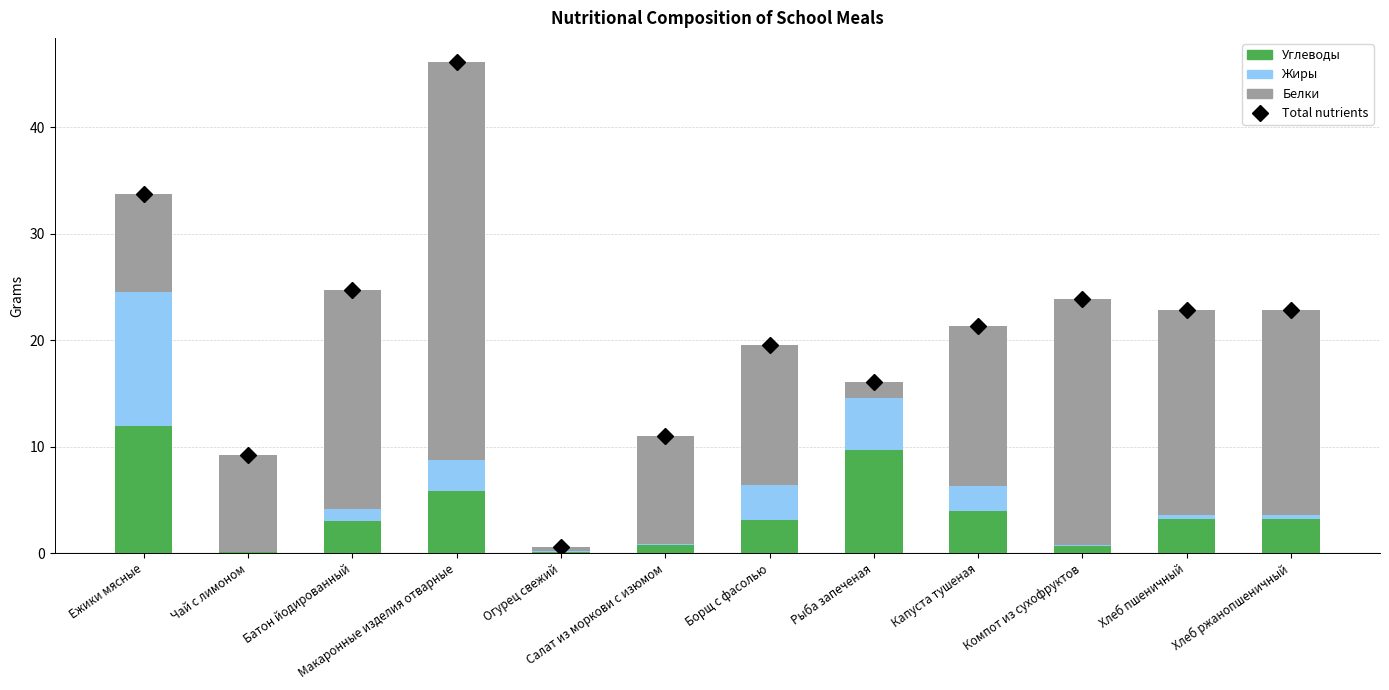

Reading left to right, what are all the values shown in this chart?

Total nutrients: Ежики мясные=33.8	Чай с лимоном=9.2	Батон йодированный=24.7	Макаронные изделия отварные=46.1	Огурец свежий=0.5	Салат из моркови с изюмом=11.0	Борщ с фасолью=19.5	Рыба запеченая=16.1	Капуста тушеная=21.3	Компот из сухофруктов=23.9	Хлеб пшеничный=22.9	Хлеб ржанопшеничный=22.9
Белки: Ежики мясные=12.0	Чай с лимоном=0.1	Батон йодированный=3.0	Макаронные изделия отварные=5.8	Огурец свежий=0.1	Салат из моркови с изюмом=0.8	Борщ с фасолью=3.1	Рыба запеченая=9.6	Капуста тушеная=3.9	Компот из сухофруктов=0.7	Хлеб пшеничный=3.2	Хлеб ржанопшеничный=3.2
Жиры: Ежики мясные=12.6	Чай с лимоном=0.0	Батон йодированный=1.1	Макаронные изделия отварные=2.9	Огурец свежий=0.0	Салат из моркови с изюмом=0.1	Борщ с фасолью=3.3	Рыба запеченая=4.9	Капуста тушеная=2.4	Компот из сухофруктов=0.1	Хлеб пшеничный=0.4	Хлеб ржанопшеничный=0.4
Углеводы: Ежики мясные=9.2	Чай с лимоном=9.2	Батон йодированный=20.6	Макаронные изделия отварные=37.4	Огурец свежий=0.4	Салат из моркови с изюмом=10.2	Борщ с фасолью=13.1	Рыба запеченая=1.5	Капуста тушеная=15.0	Компот из сухофруктов=23.1	Хлеб пшеничный=19.3	Хлеб ржанопшеничный=19.3